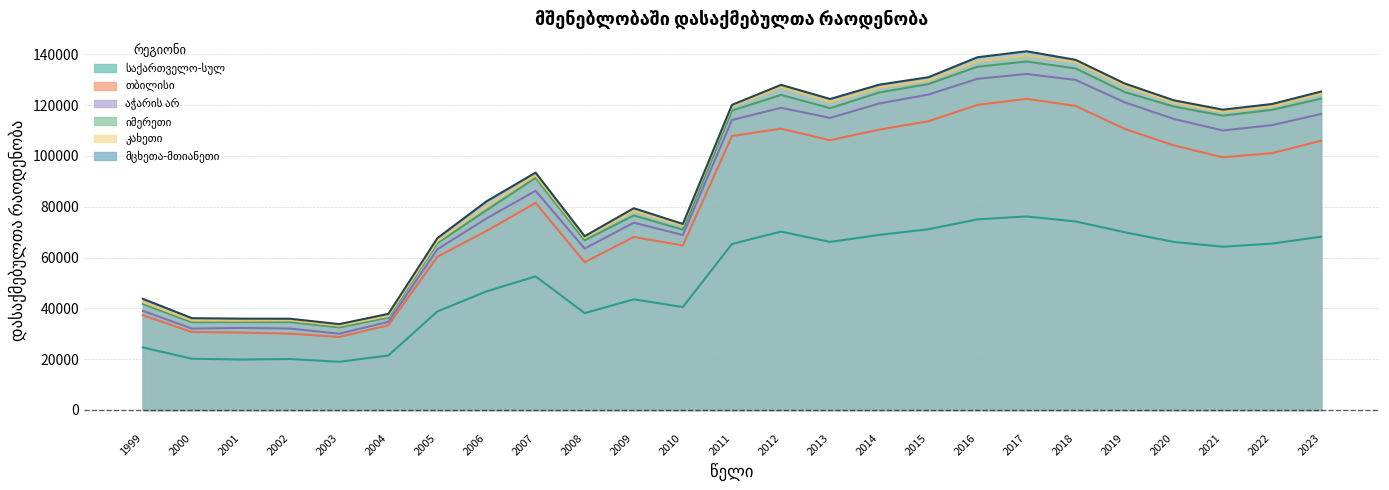

True or false: საქართველო-სულ and აჭარის არ cross at least once.

False